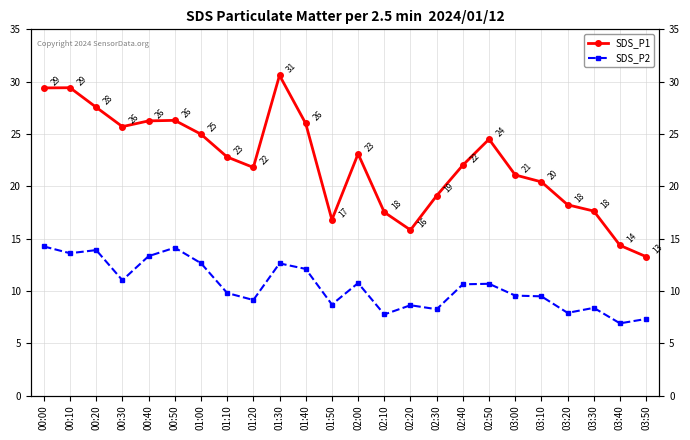

What is the total value across all series at 02:20?

24.5